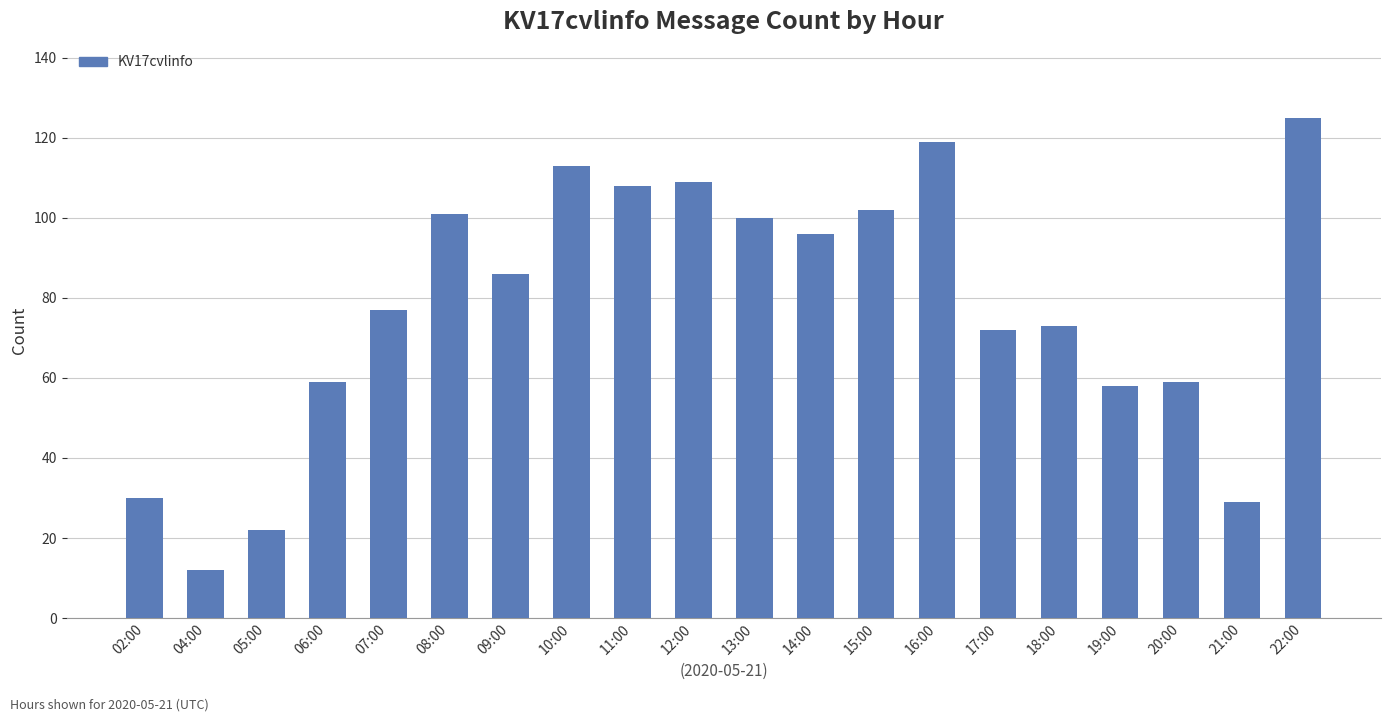

What is the approximate value at 17:00?

72